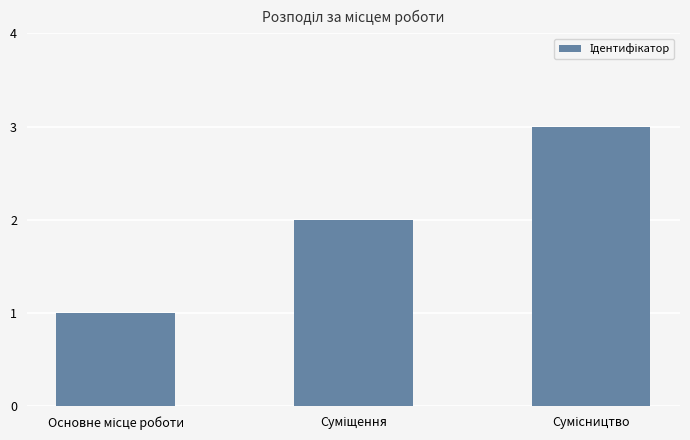

What is the greatest value displayed?

3